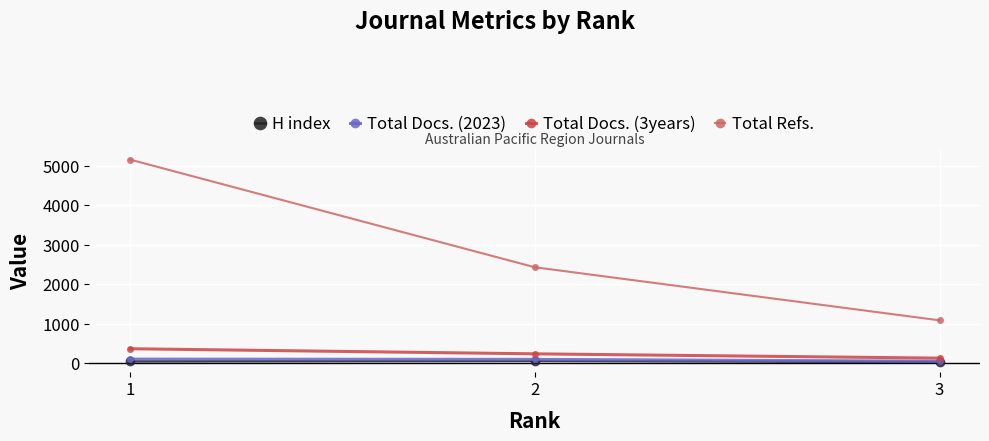

What is the total value across all series at 1?

5658